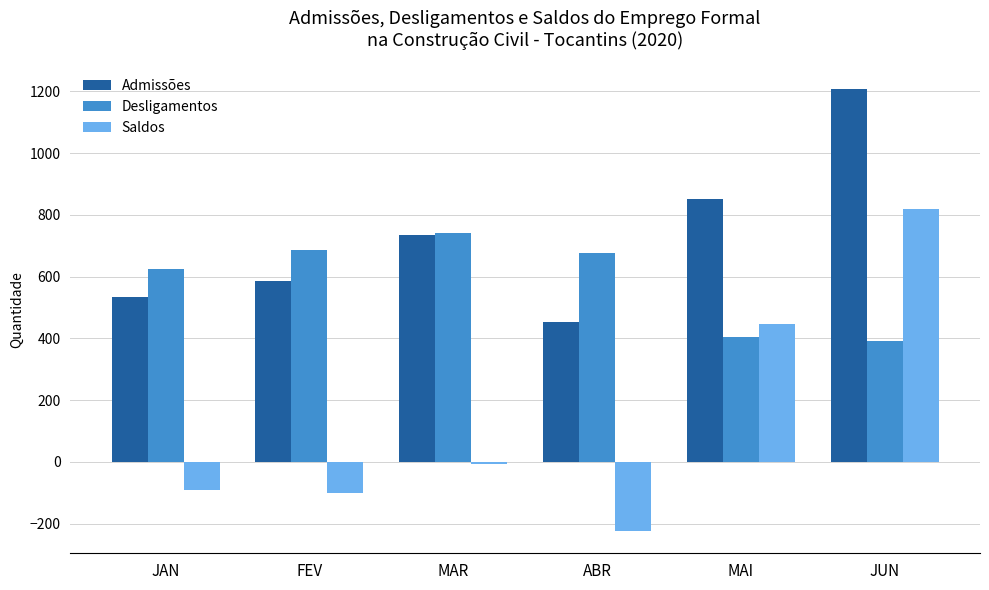

At which label is Desligamentos closest to 566?

JAN